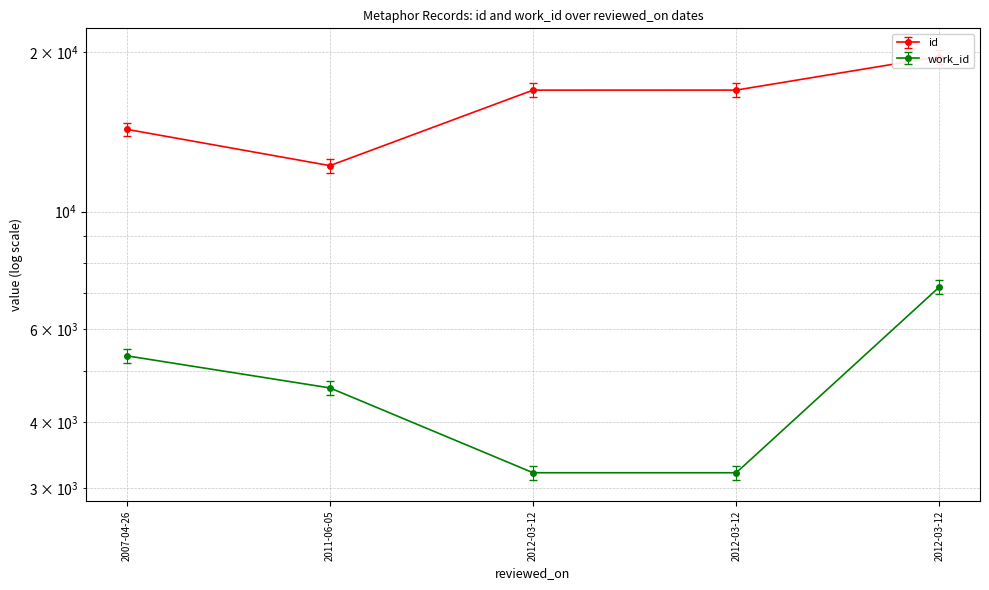

What is the difference between the second highest and minimum values in the id series?

4759